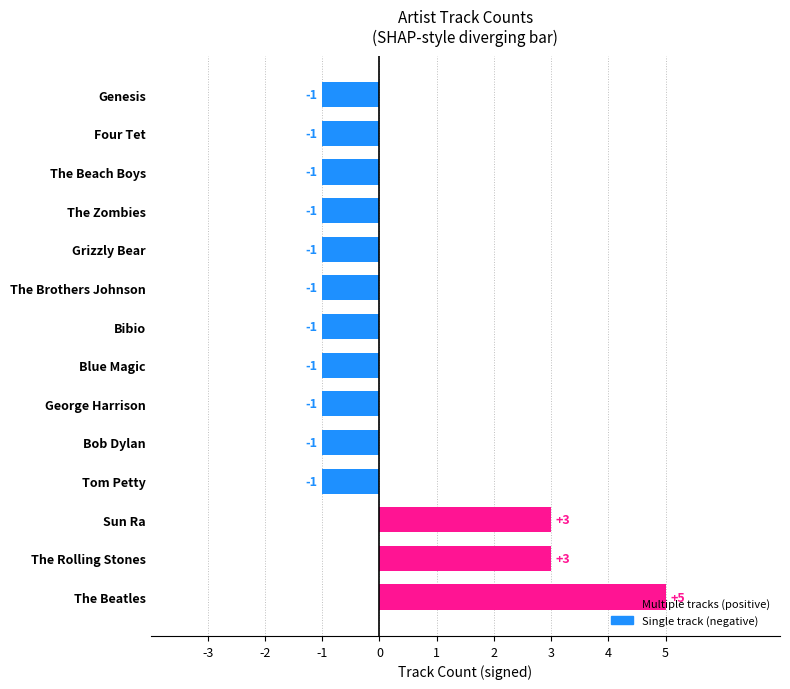

Is it true that the value at Sun Ra is 3?

True